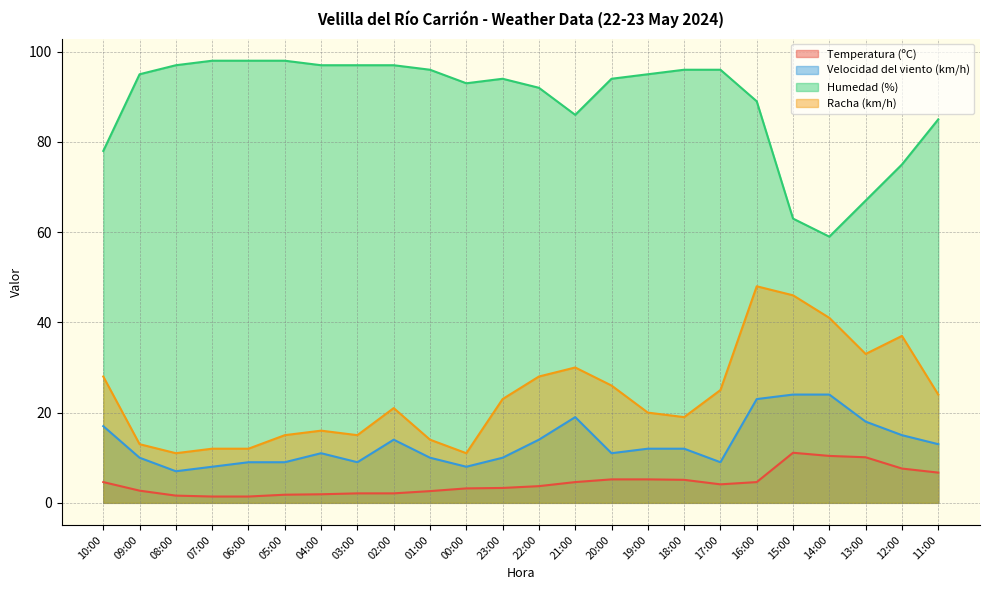

What is the difference between the maximum and second lowest values in the Temperatura (ºC) series?

9.7